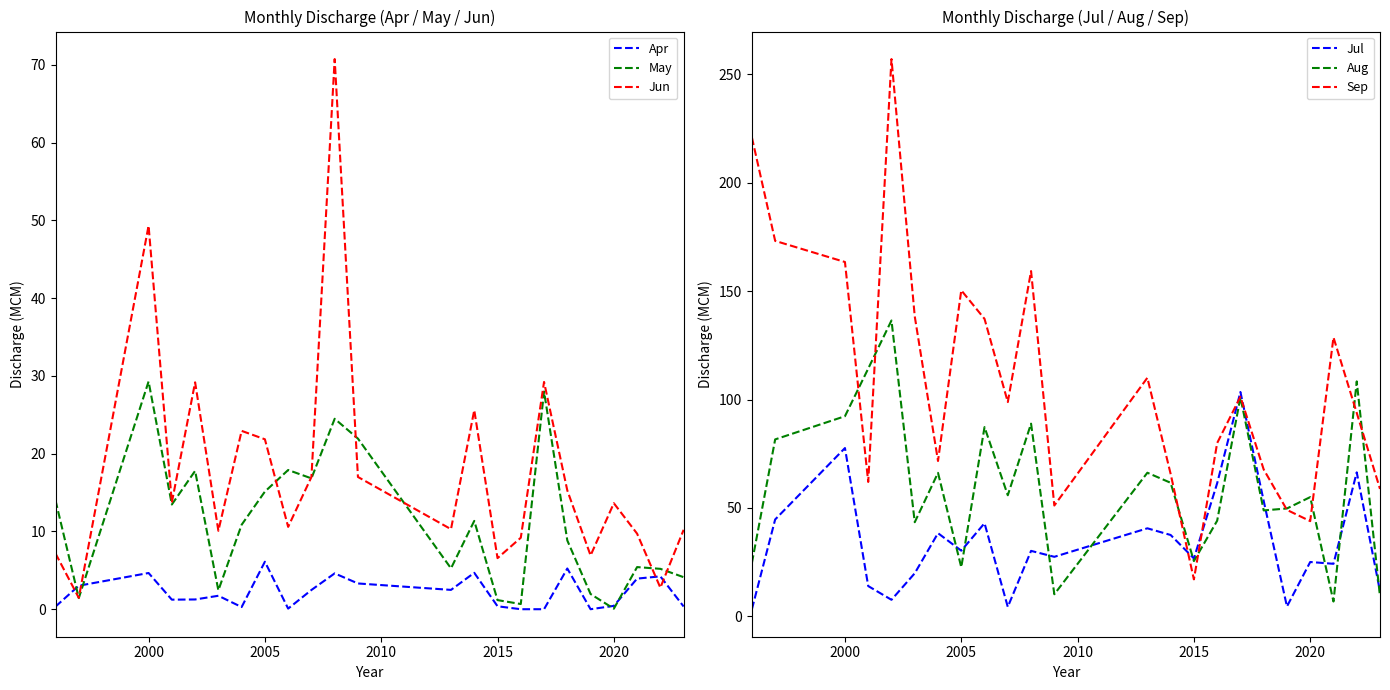

Rank the series by their maximum value, from lowest to highest.

Apr, May, Jun, Jul, Aug, Sep